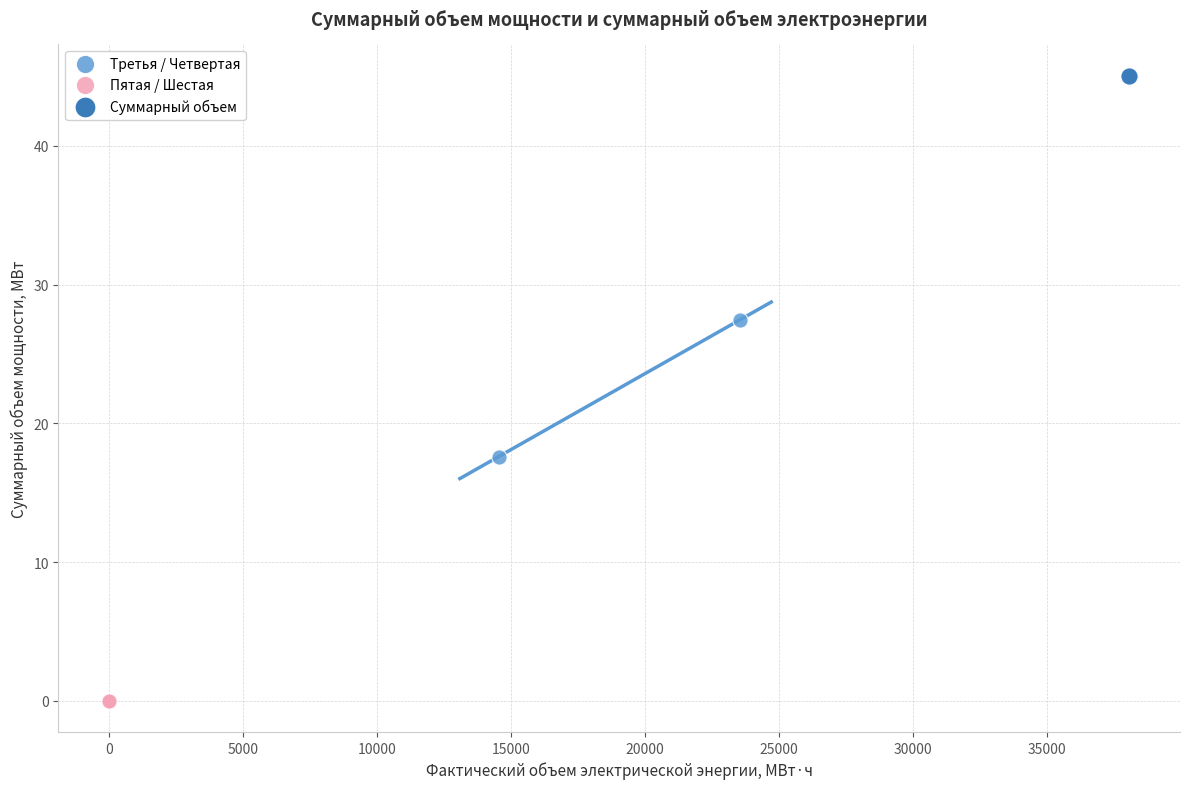

What are all the series names shown in the legend?

Третья / Четвертая, Пятая / Шестая, Суммарный объем